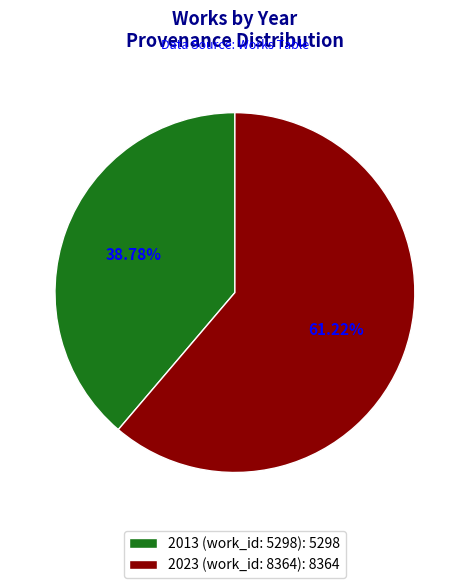

To the nearest percent, what is the difference between the 2013 (work_id: 5298) and 2023 (work_id: 8364) slice percentages?

22%